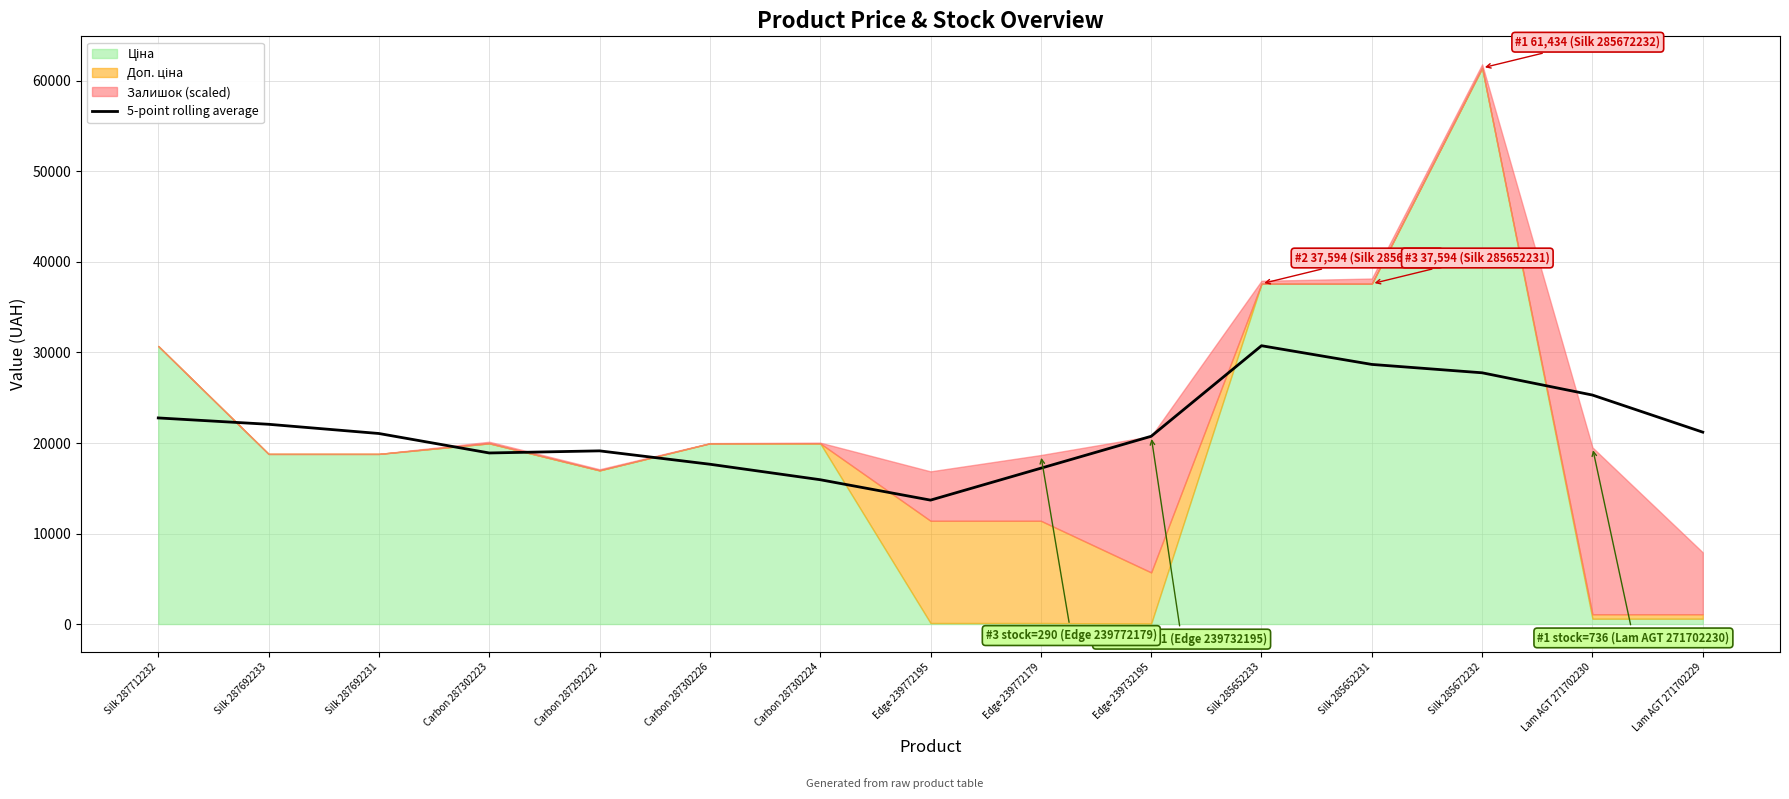

What is the lowest value of the 5-point rolling average series?

13690.7